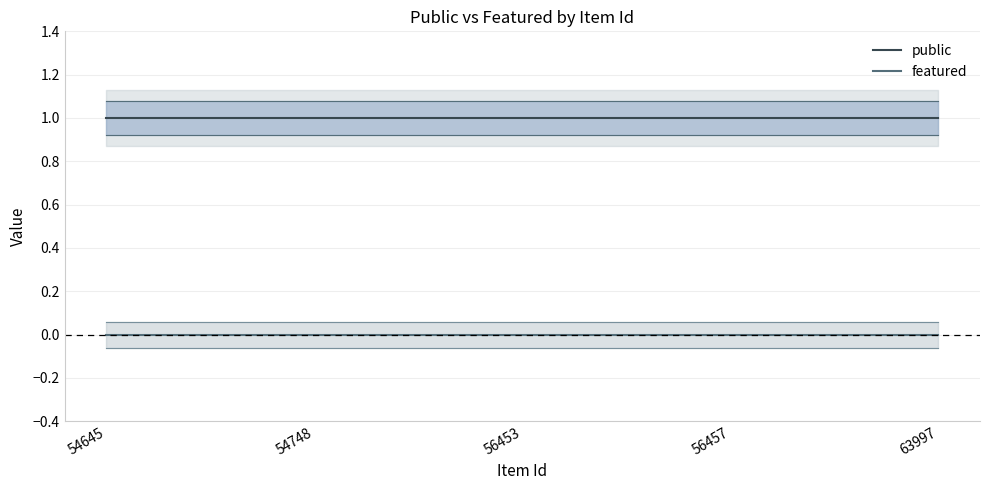

Reading left to right, list all the values displayed in this chart.

public: 54645=1	54748=1	56453=1	56457=1	63997=1
featured: 54645=0	54748=0	56453=0	56457=0	63997=0